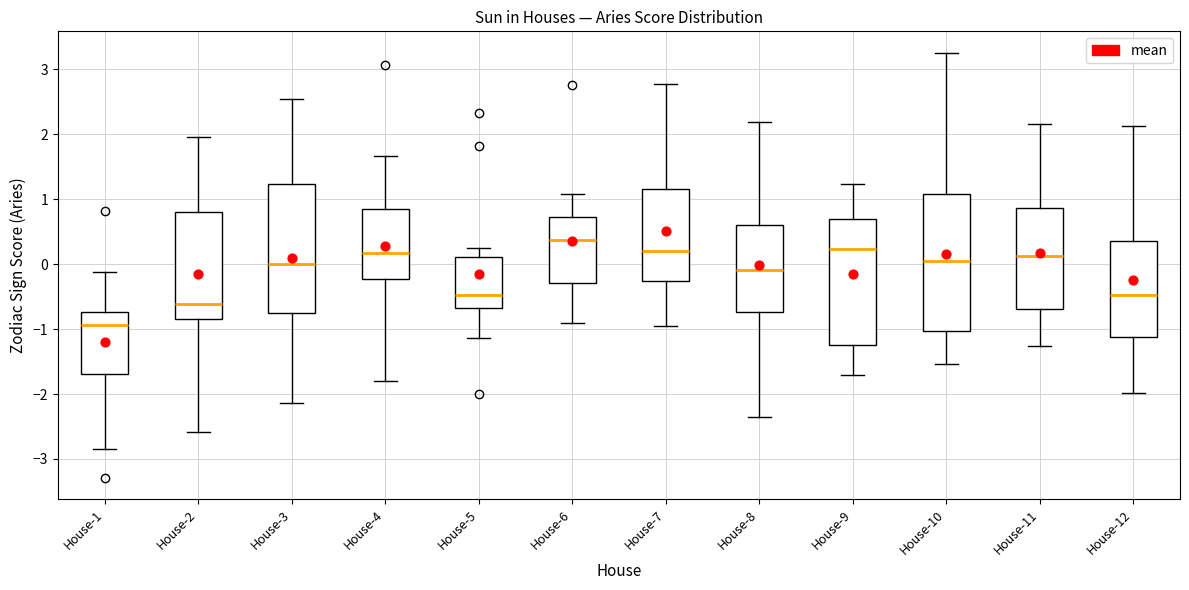

Where does the lower whisker of the box for House-7 end on the y-axis? The values are not printed on the chart, so give them approximately, as read against the axis.

-0.9